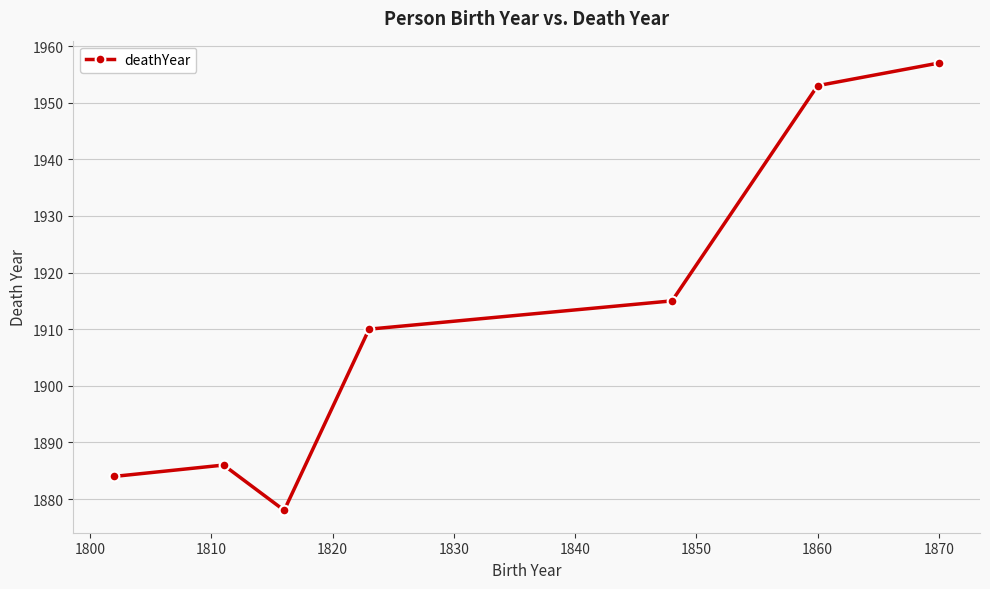

How many interior local peaks (higher than both neighbors) does the data have?

1